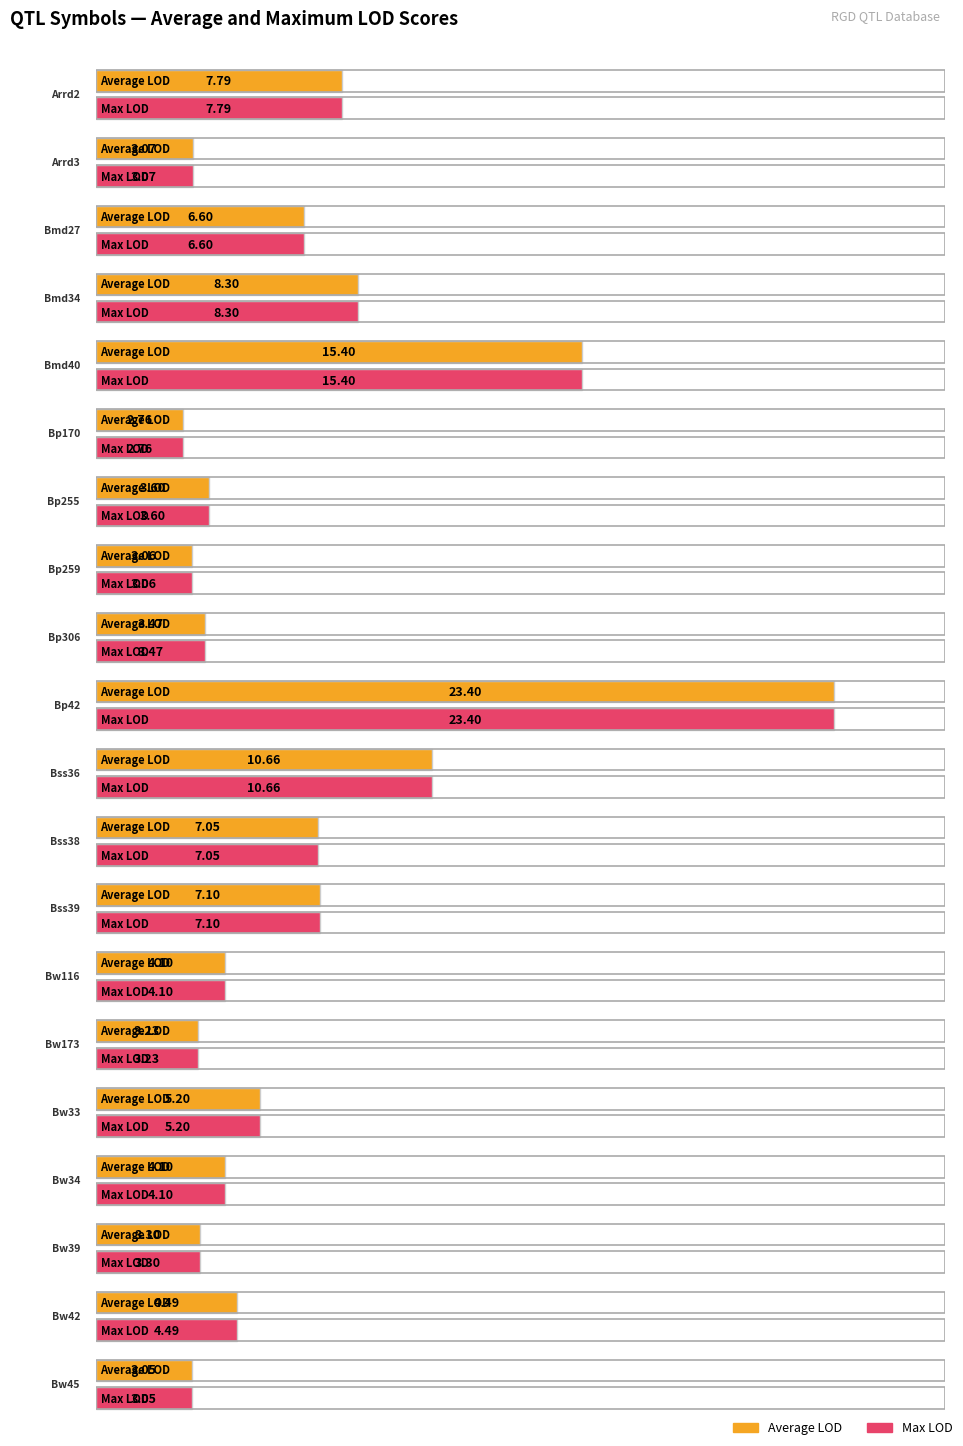

How many values in the LOD series are below 4?

8